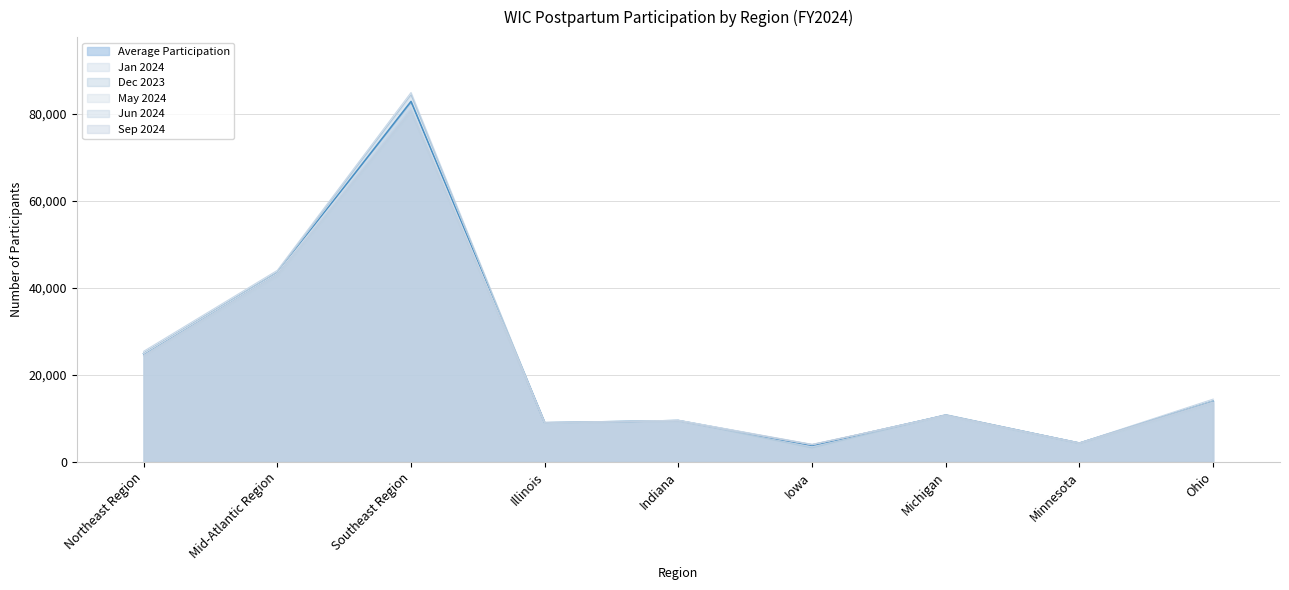

Which series ends up on top after the final intersection of Dec 2023 and Jun 2024?

Dec 2023